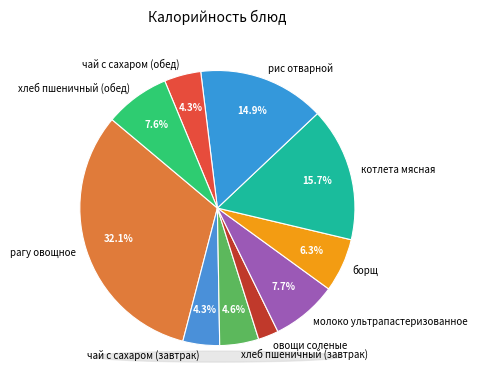

To the nearest percent, what is the combined percentage of овощи соленые and чай с сахаром (обед)?

7%